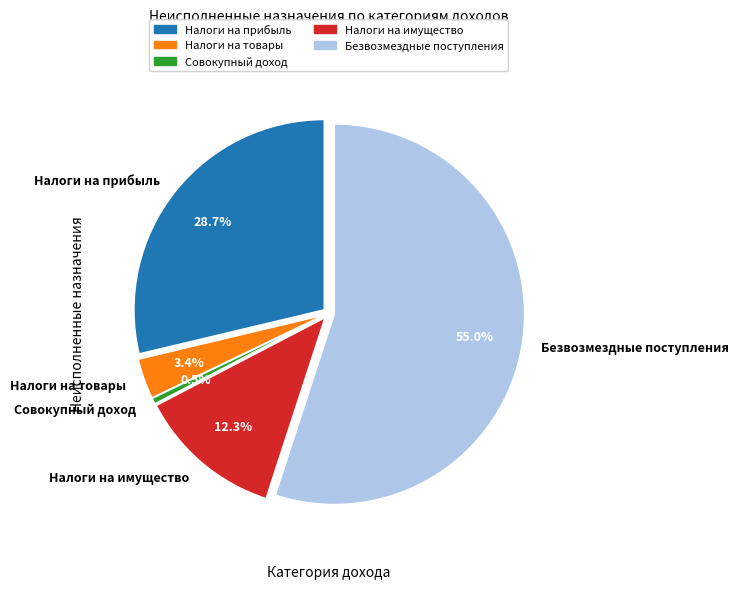

What is the change in value from НАЛОГИ НА ТОВАРЫ (РАБОТЫ, УСЛУГИ) to НАЛОГИ НА ИМУЩЕСТВО?

+2240531.7